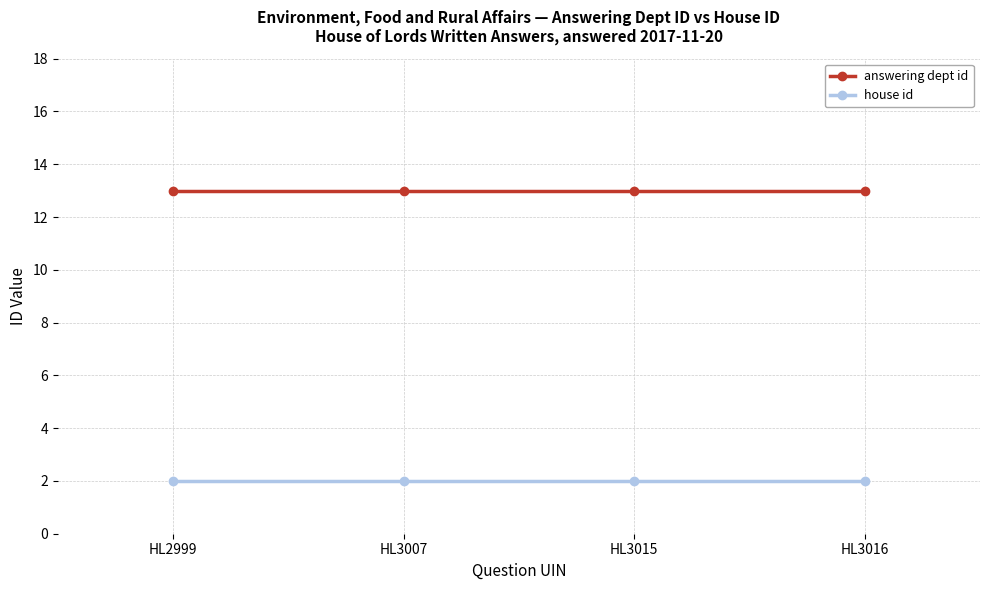

What is the spread (max minus min) of values at HL3016?

11